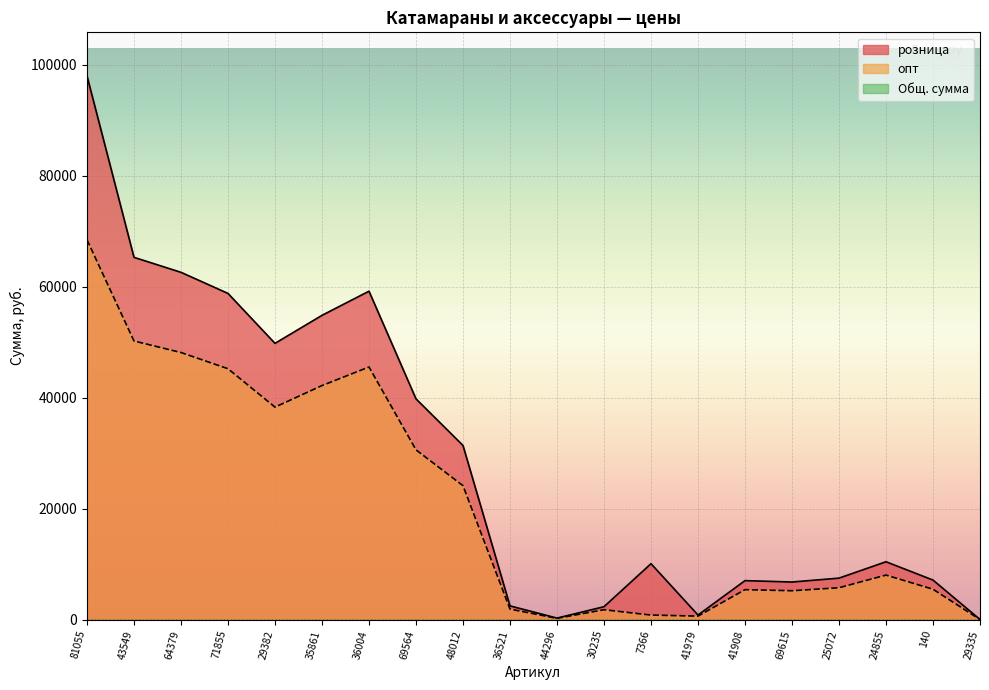

What position from the right is 43549?

19